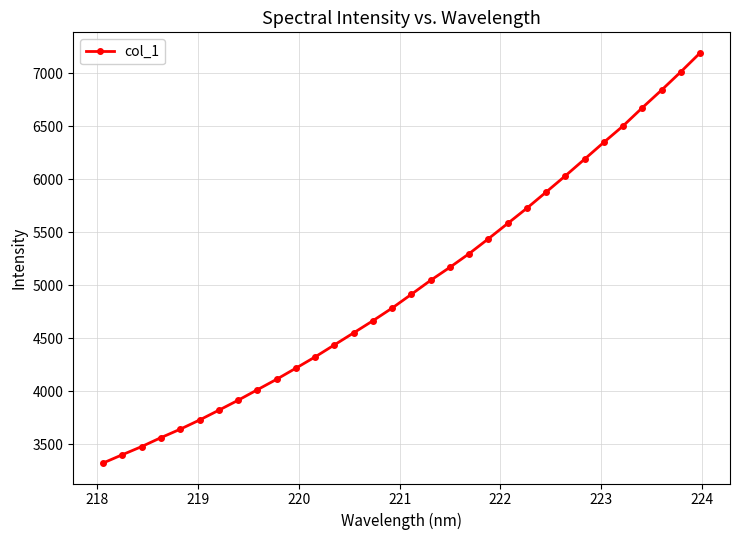

What is the sum of all values?

159874.6